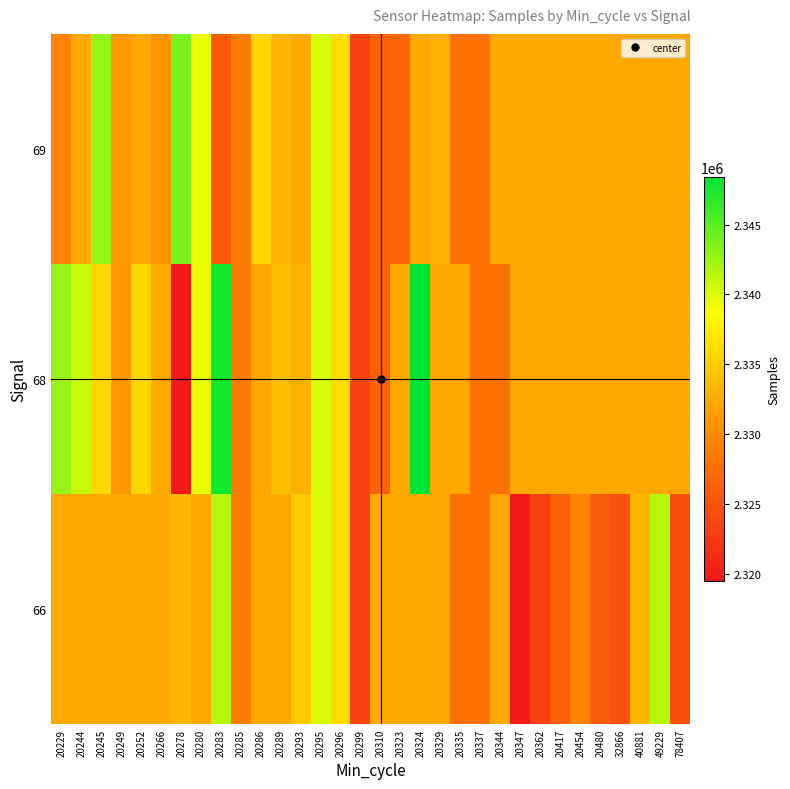

Between 20417 and 20285, which is larger?

20285